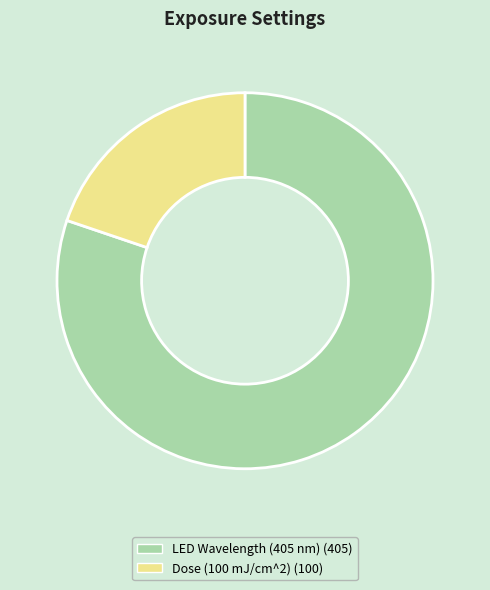

Is there any slice that represents more than half of the pie?

Yes